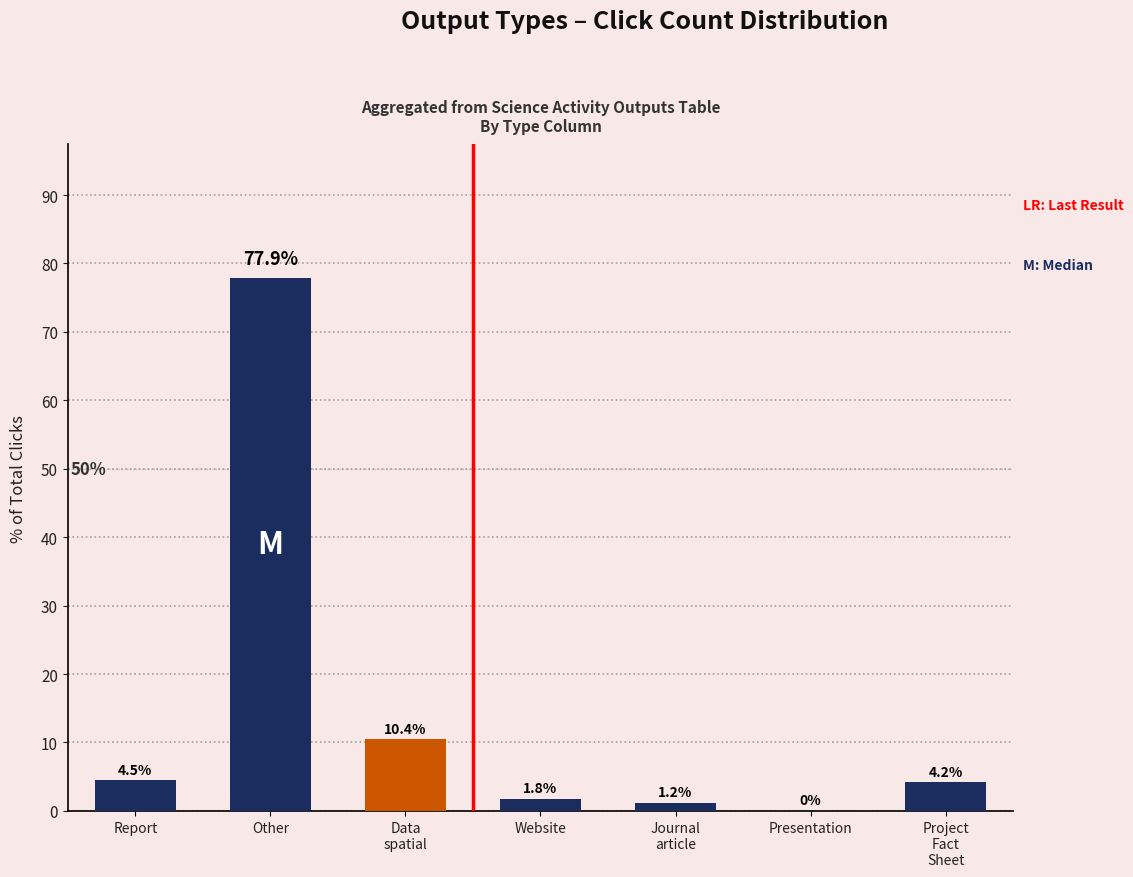

How many values are above zero?

6